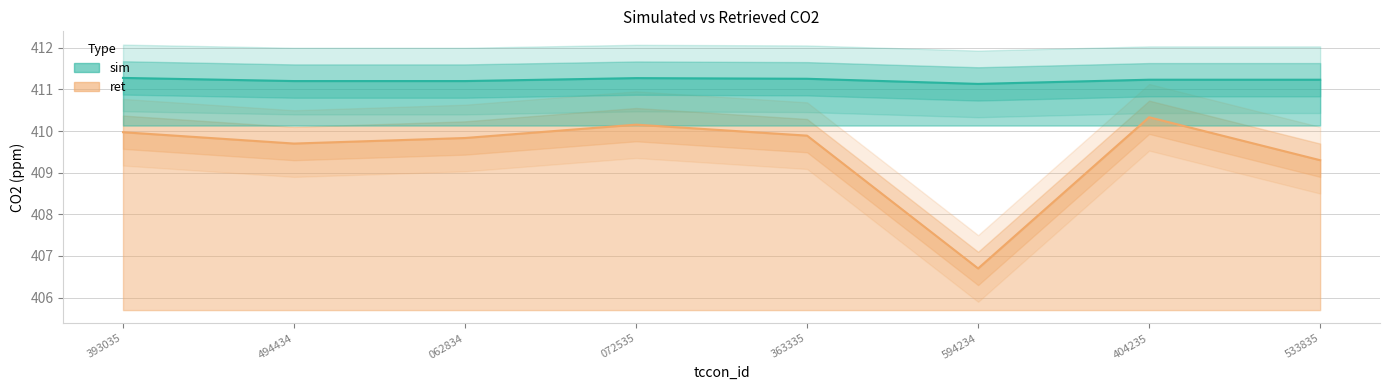

What is the sum of the sim values at 494434 and 072535?

822.5